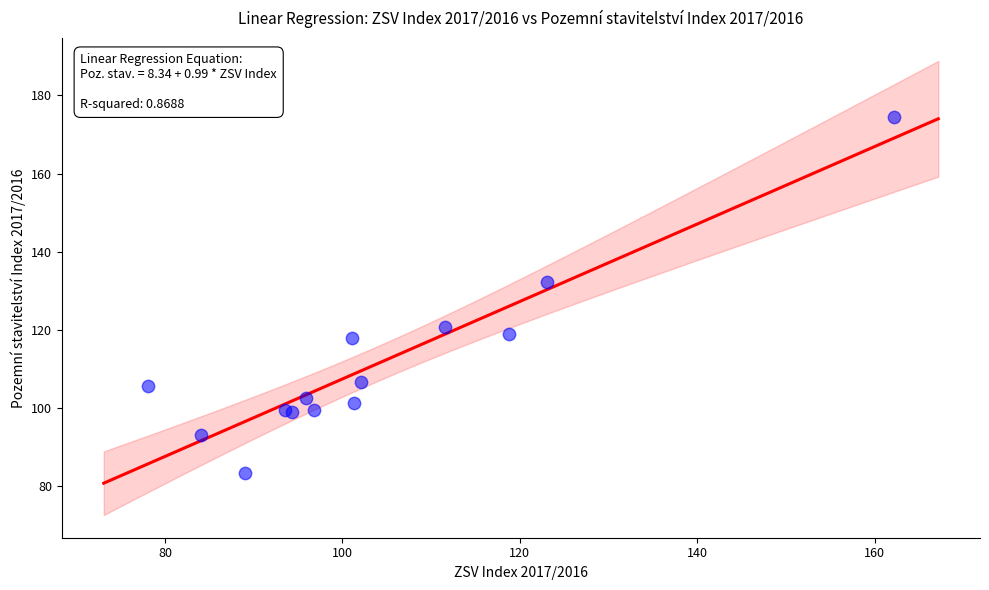

What Y value in the scatter plot is closest to 129?

132.2